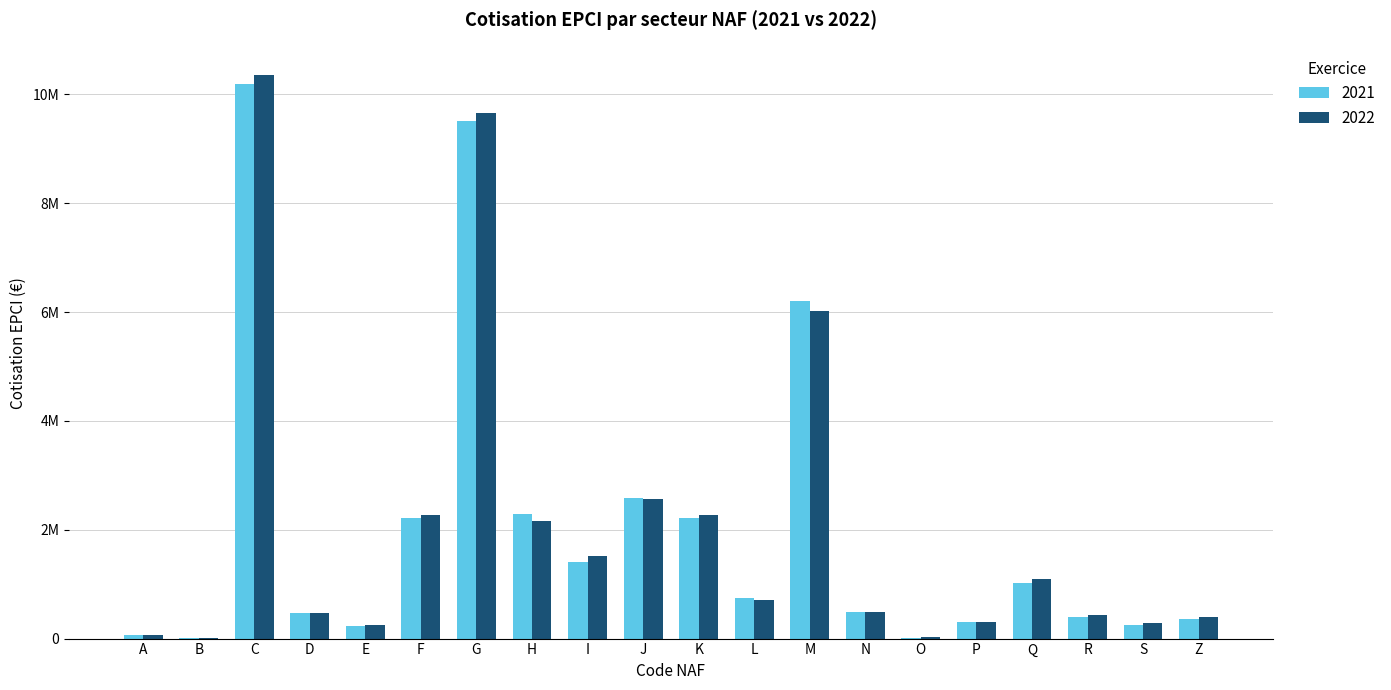

What is the label of the 1st bar from the left?

A